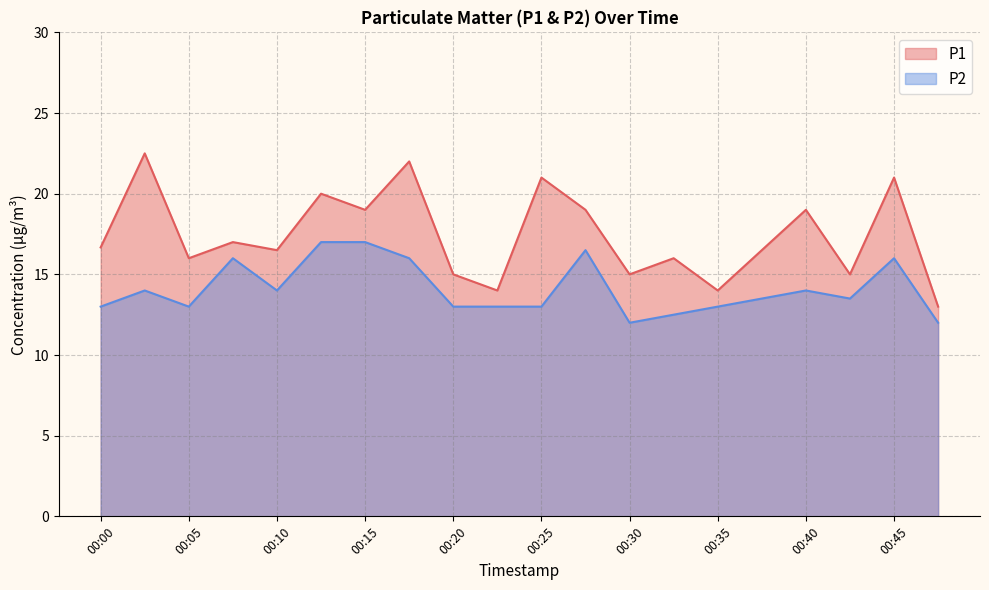

What is the highest value of the P1 series?

22.5